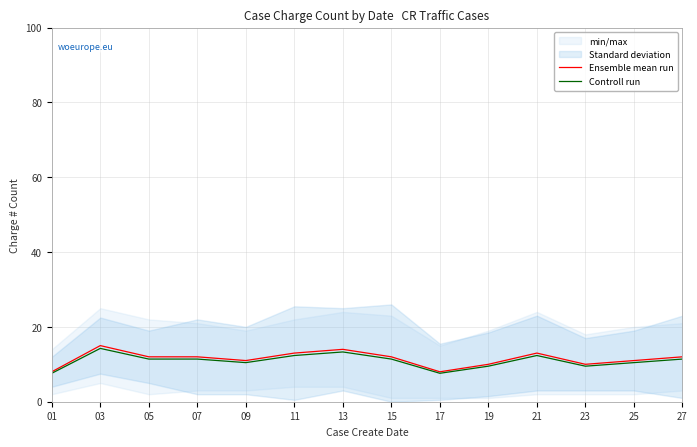

Does the chart display data point markers on the line(s)?

No